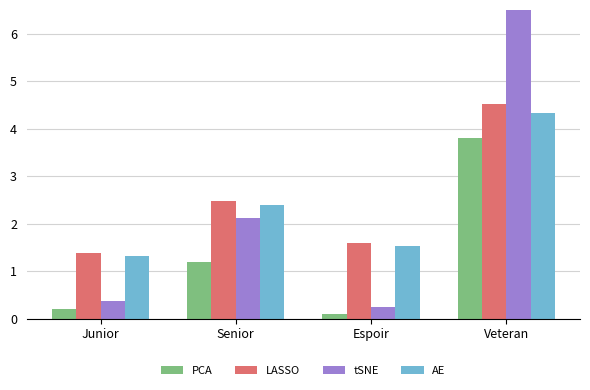

Which label corresponds to the smallest value in the chart?

Espoir